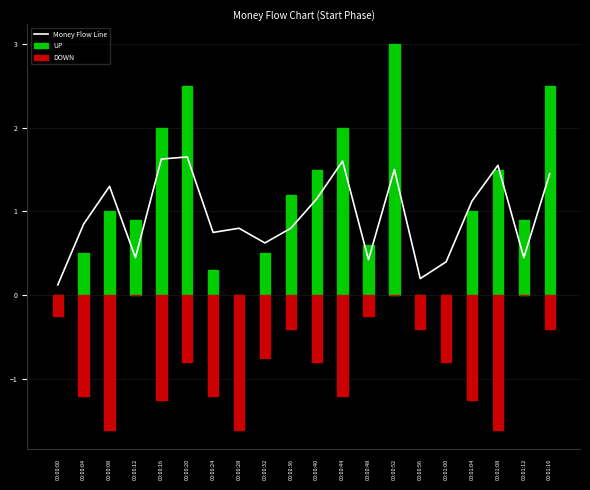

How many categories are shown in the chart?

20